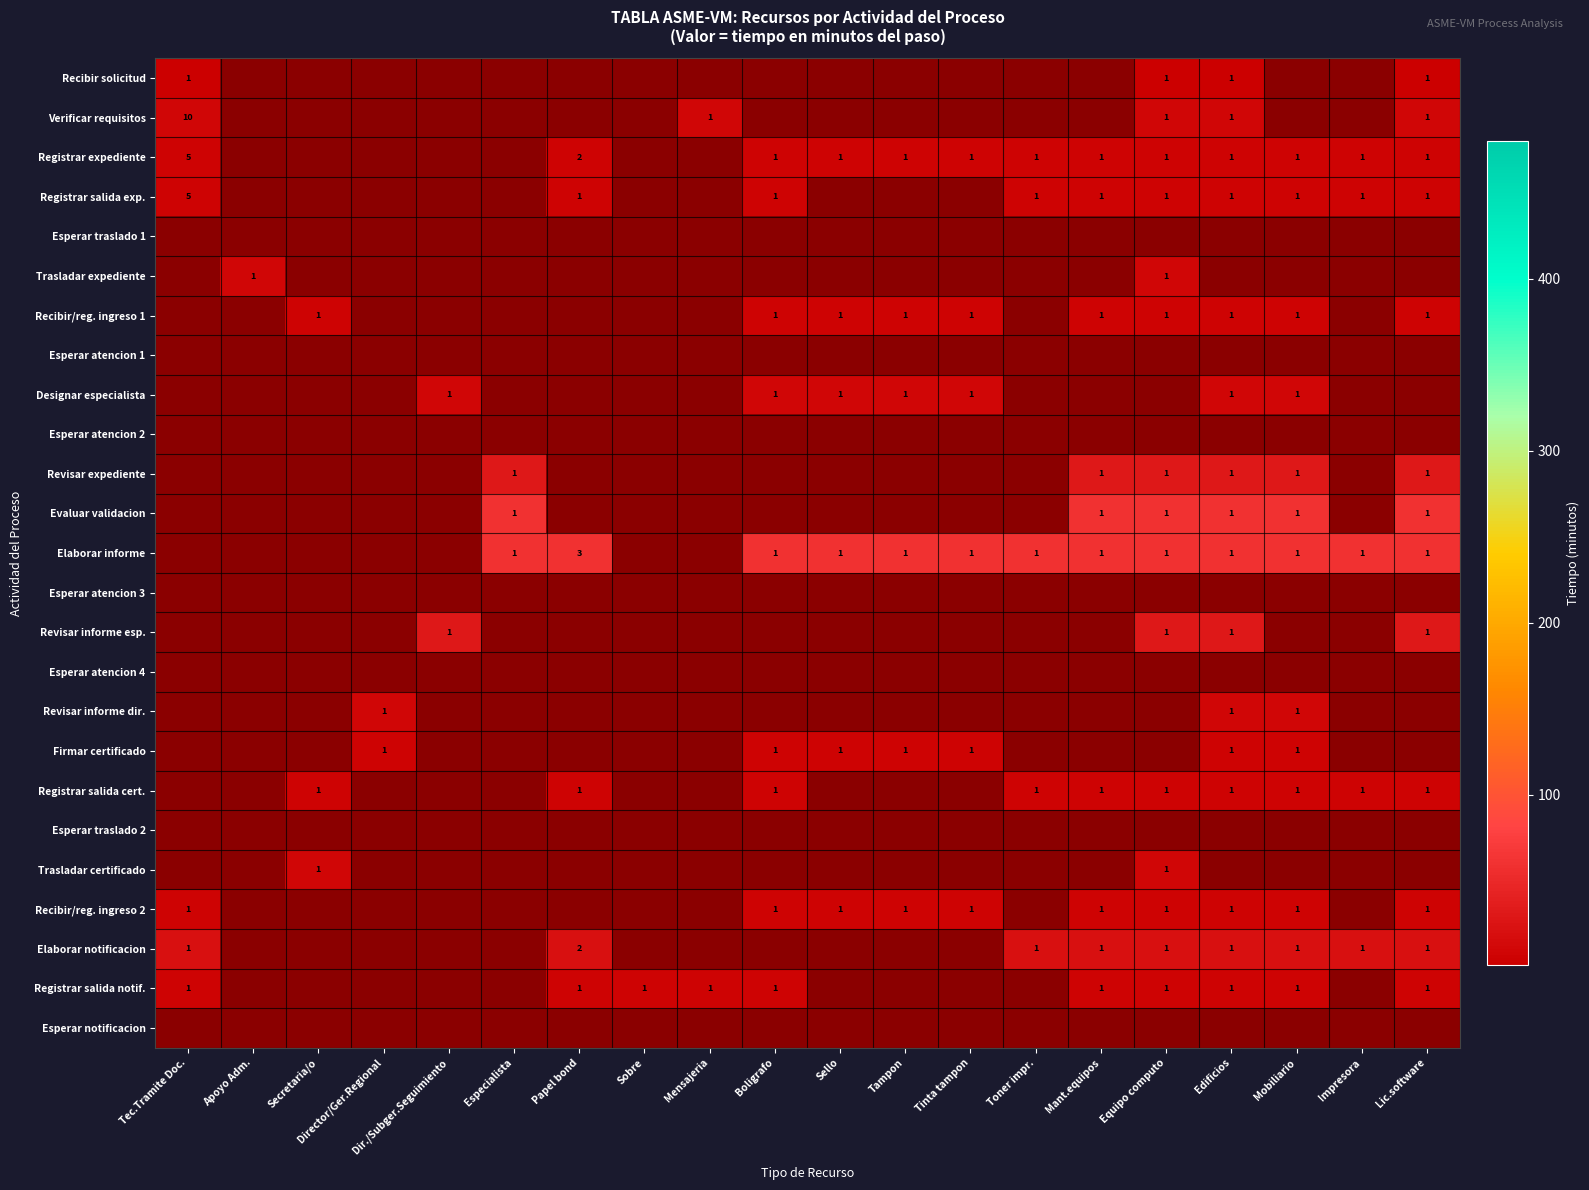

Count the number of data series in this chart.

25